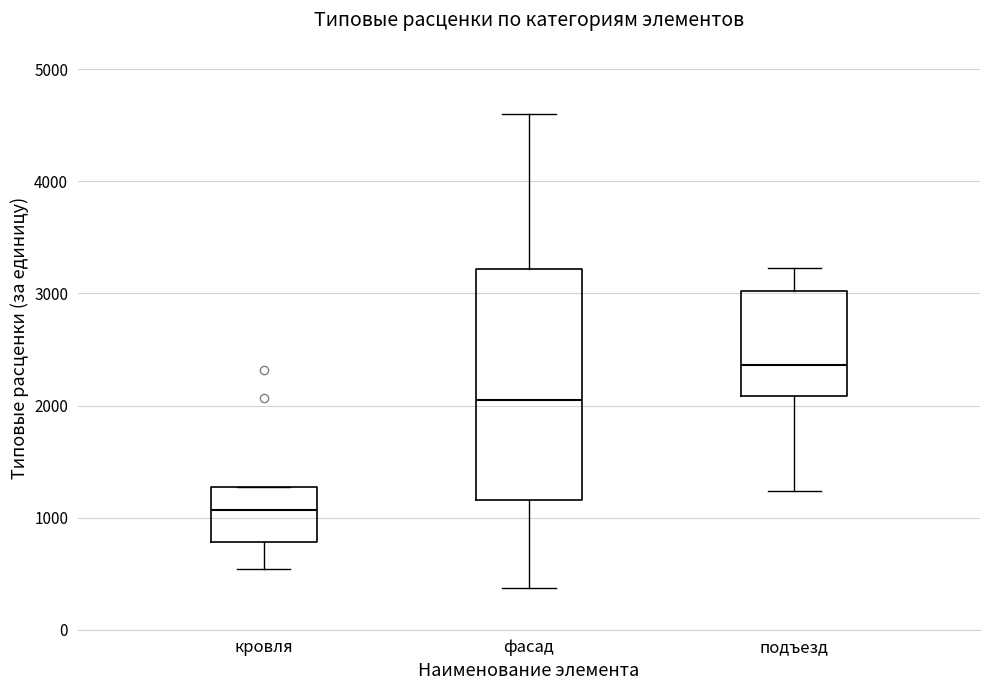

Where does the lower whisker of the box for фасад end on the y-axis? The values are not printed on the chart, so give them approximately, as read against the axis.

400